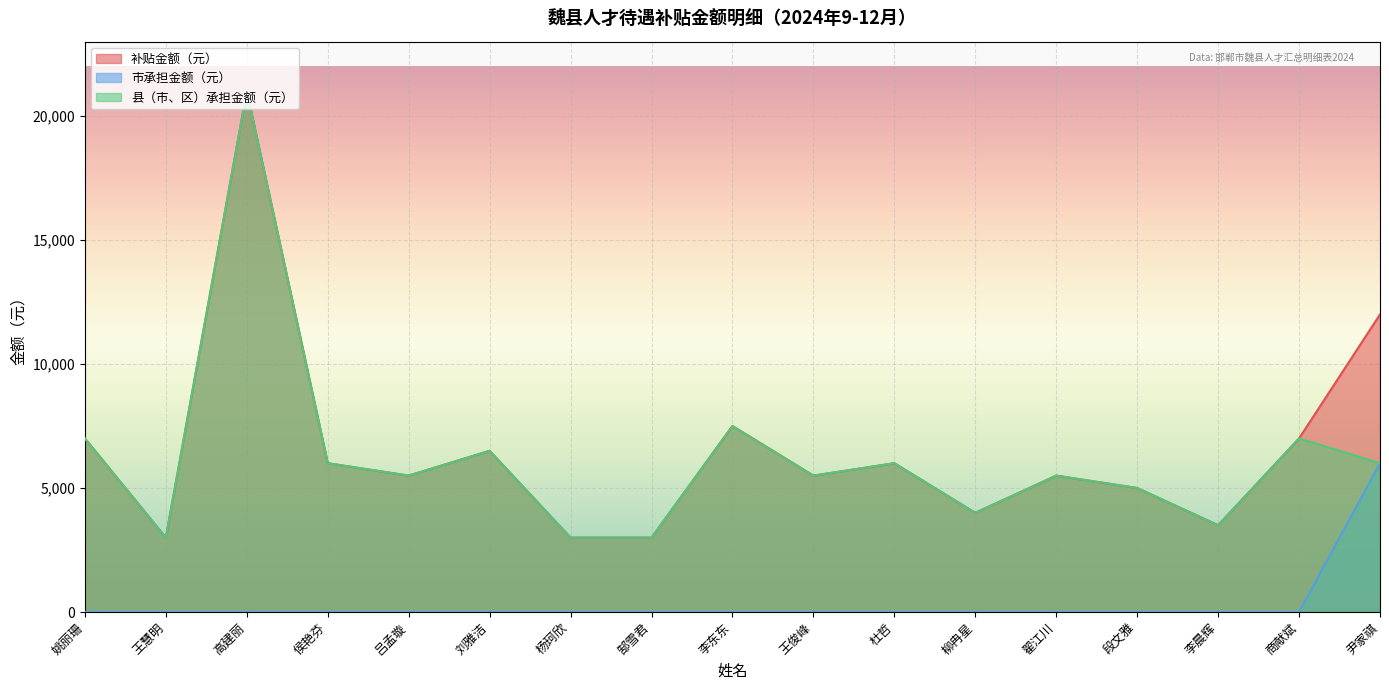

At which category does 补贴金额（元） reach its first local valley?

王慧明